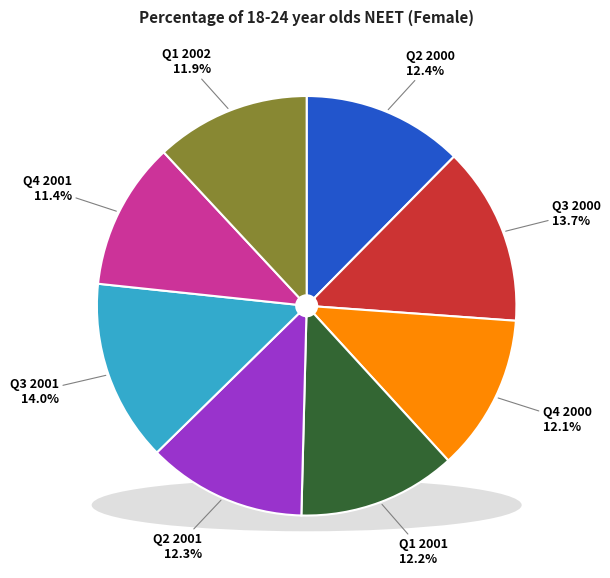

Is it true that Q2 2001 is 12% of the pie?

True